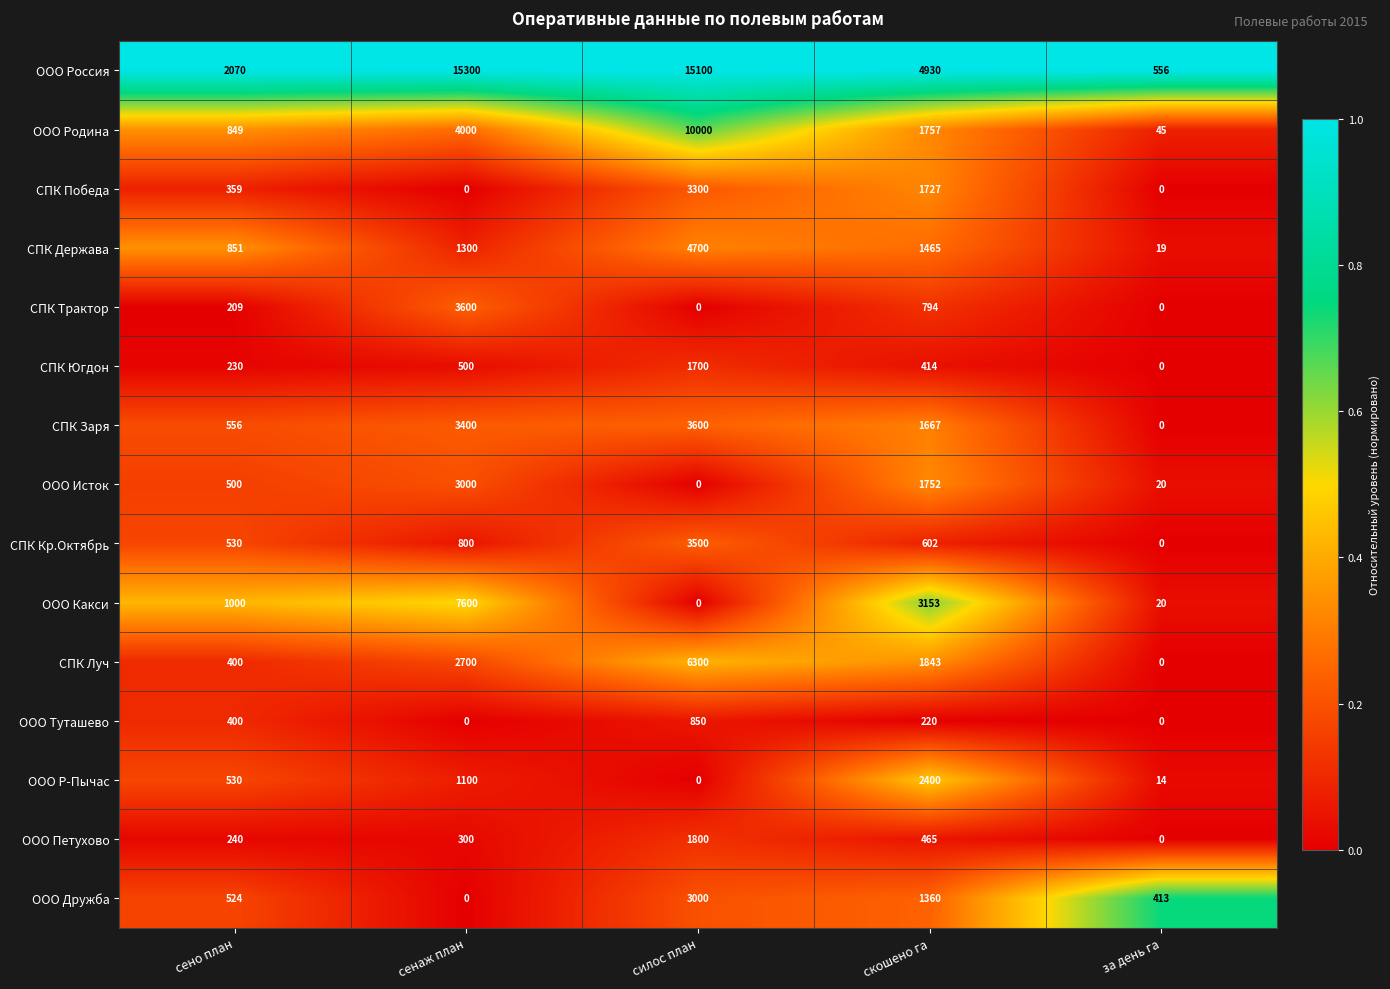

At which category is the sum across all series the highest?

силос план